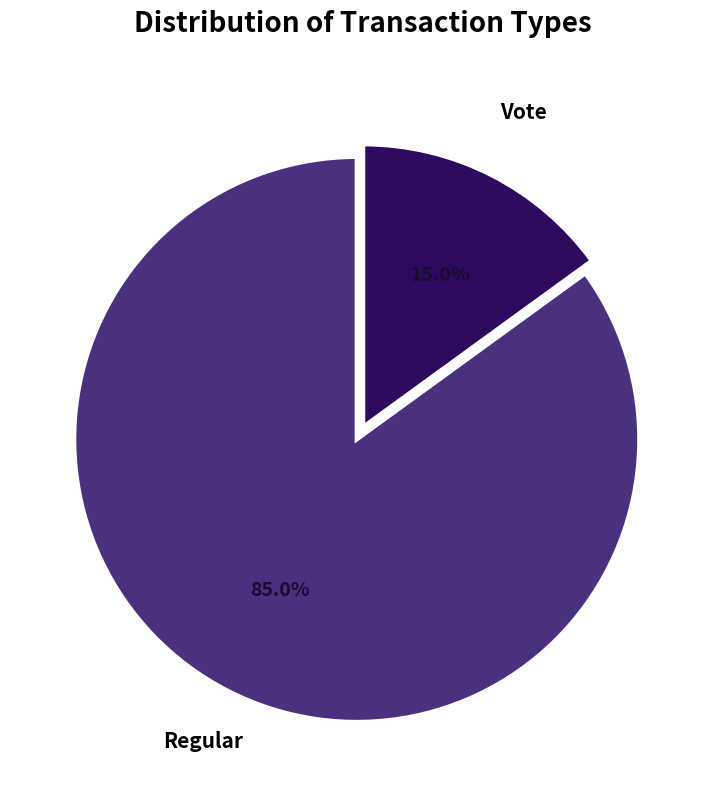

To the nearest percent, what is the difference between the largest and smallest slice percentages?

70%